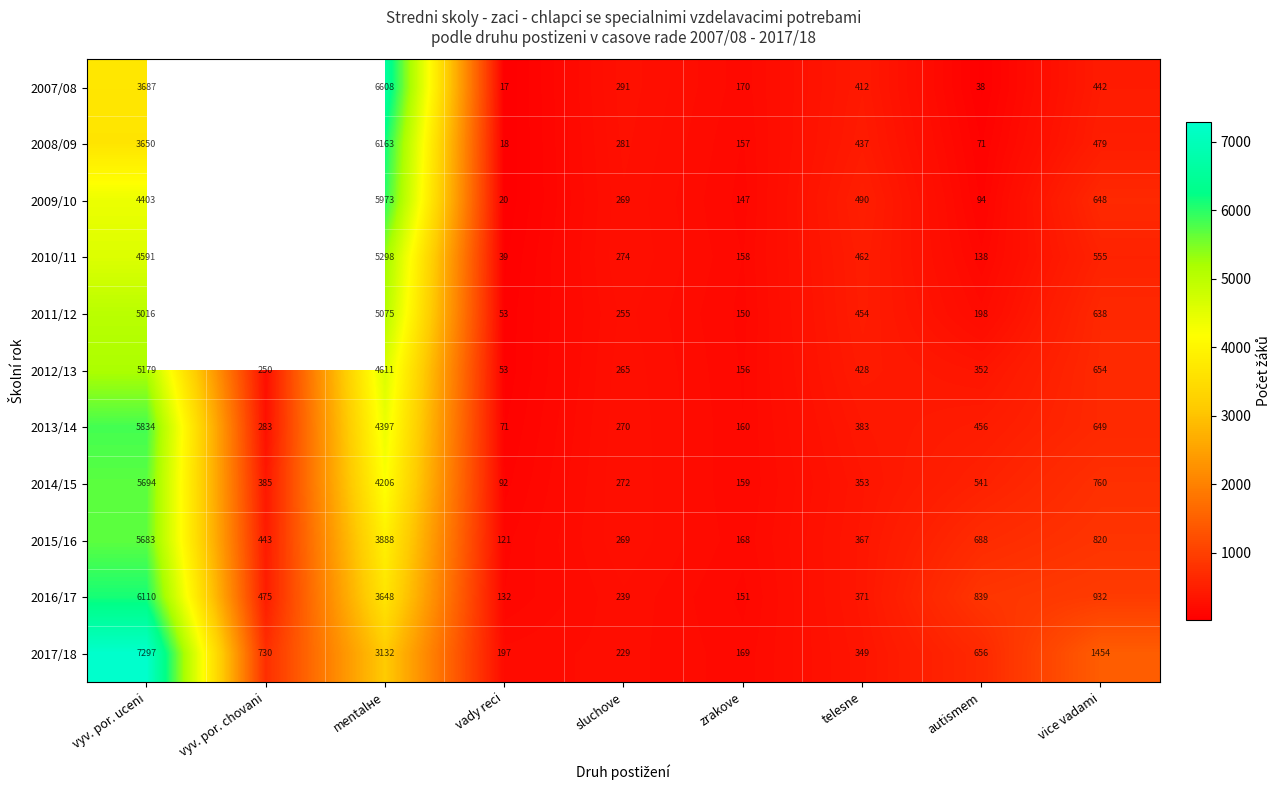

True or false: 2008/09 has a value of 95 at zrakove.

False